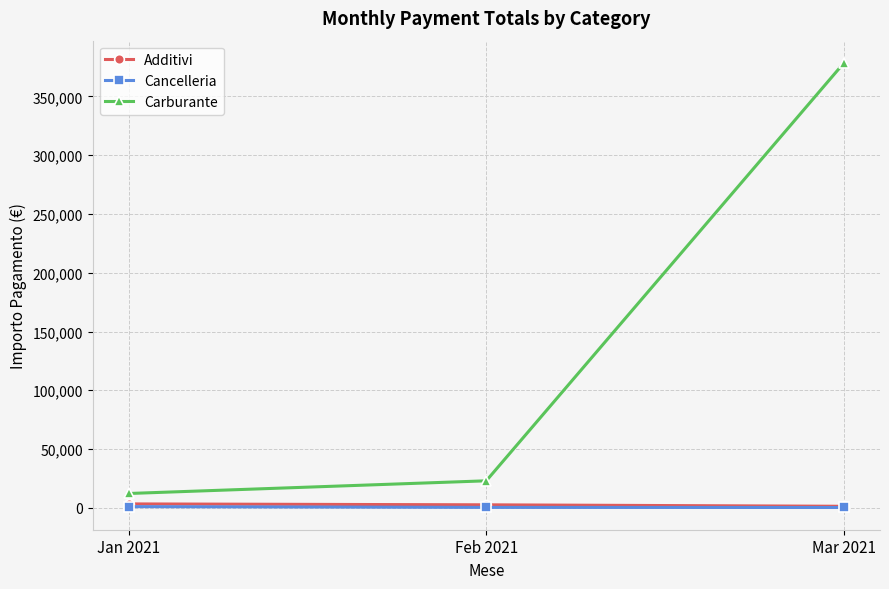

What position from the left is Feb 2021?

2